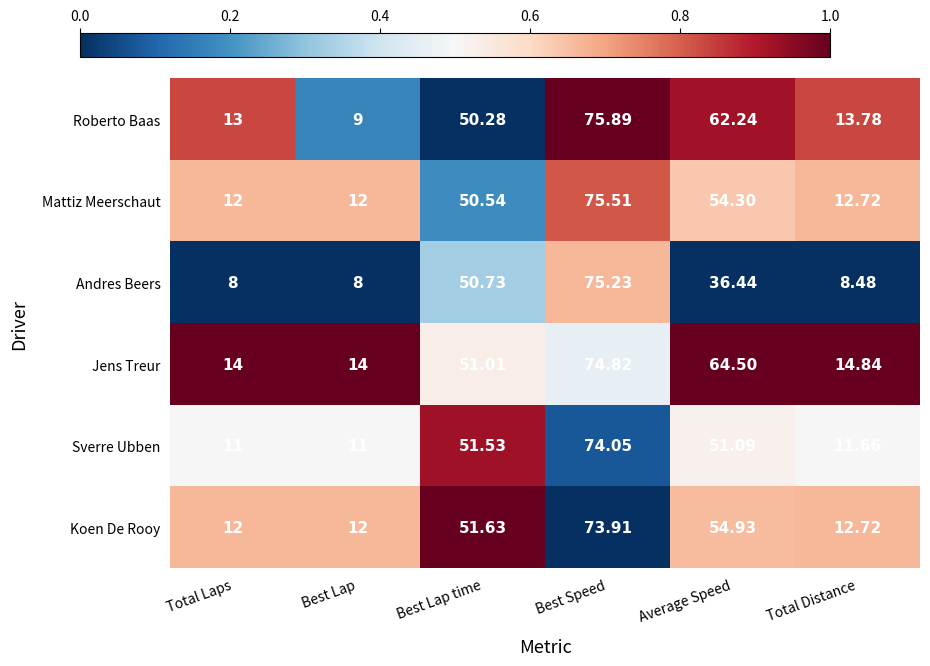

At which label is Mattiz Meerschaut closest to 43?

Best Lap time